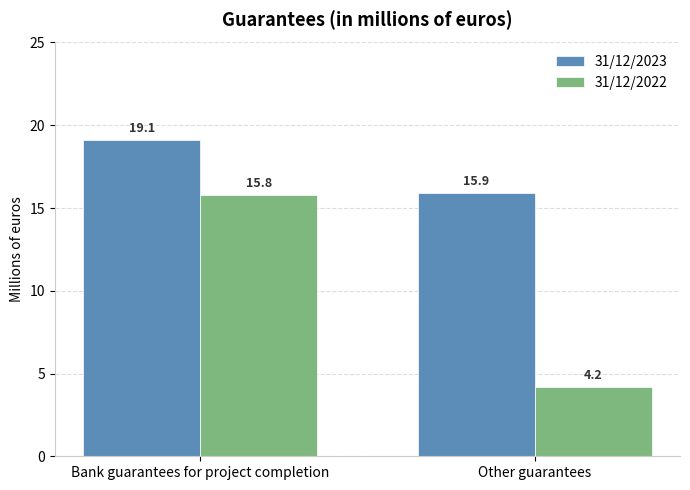

At Other guarantees, list the series in order from smallest to largest.

31/12/2022, 31/12/2023